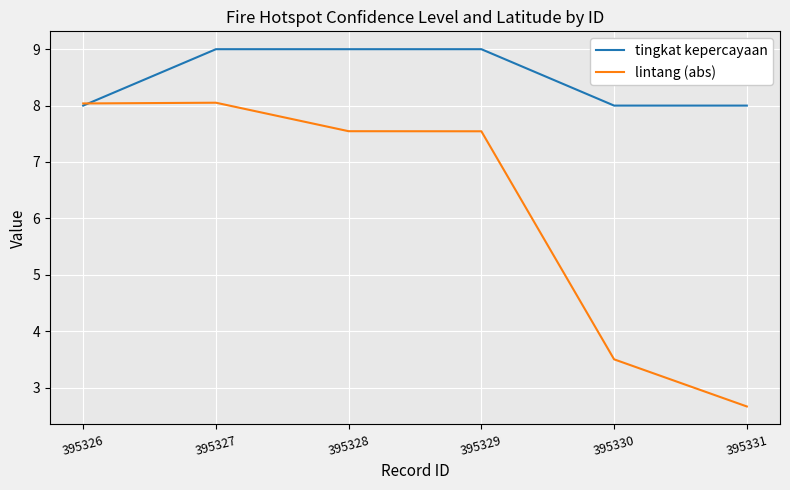

List the series in order of their peak value, highest first.

tingkat kepercayaan, lintang (abs)